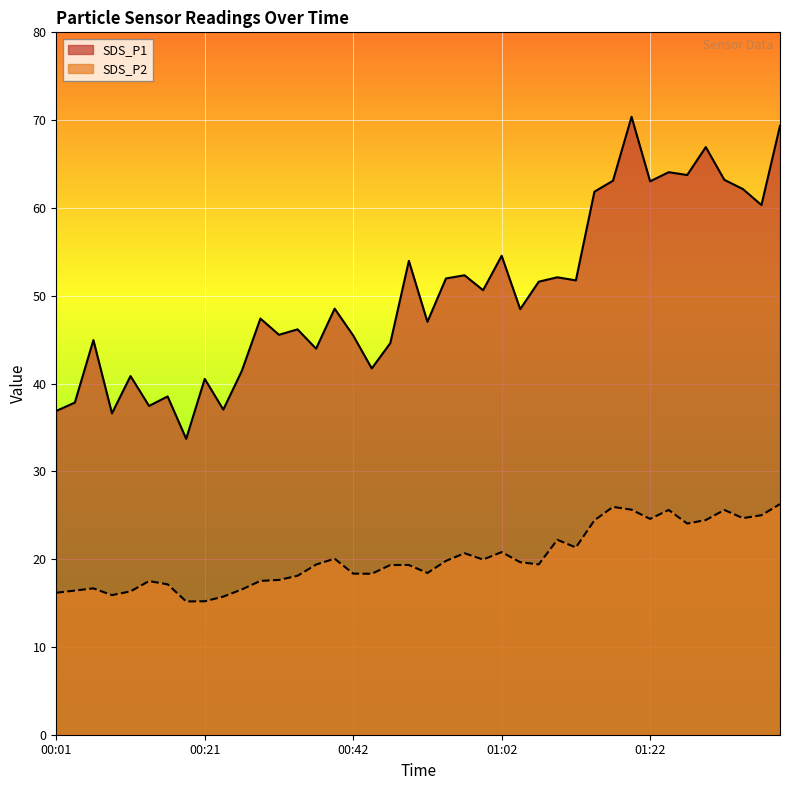

Reading left to right, transcribe all the data shown in this chart.

SDS_P1: 36.9	37.8	45.0	36.6	40.9	37.5	38.5	33.7	40.5	37.0	41.5	47.4	45.5	46.2	44.0	48.5	45.5	41.7	44.6	54.0	47.0	52.0	52.3	50.6	54.5	48.5	51.6	52.1	51.8	61.9	63.1	70.4	63.0	64.1	63.8	66.9	63.2	62.1	60.3	69.3
SDS_P2: 16.2	16.4	16.7	15.9	16.3	17.5	17.1	15.2	15.2	15.7	16.6	17.5	17.6	18.1	19.4	20.1	18.4	18.3	19.3	19.3	18.4	19.8	20.7	19.9	20.8	19.6	19.4	22.2	21.3	24.4	25.9	25.6	24.6	25.6	24.1	24.4	25.6	24.7	25.0	26.3